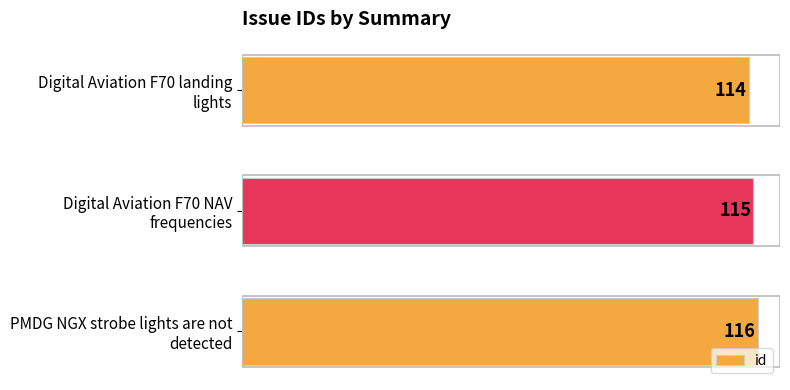

Rank the categories by value from highest to lowest.

PMDG NGX strobe lights are not
detected, Digital Aviation F70 NAV
frequencies, Digital Aviation F70 landing
lights